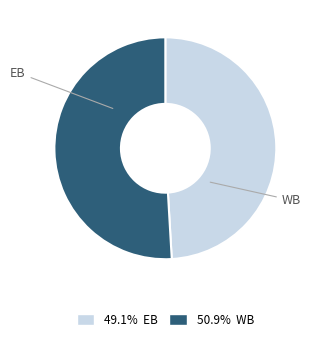

Is there any slice that represents more than half of the pie?

Yes